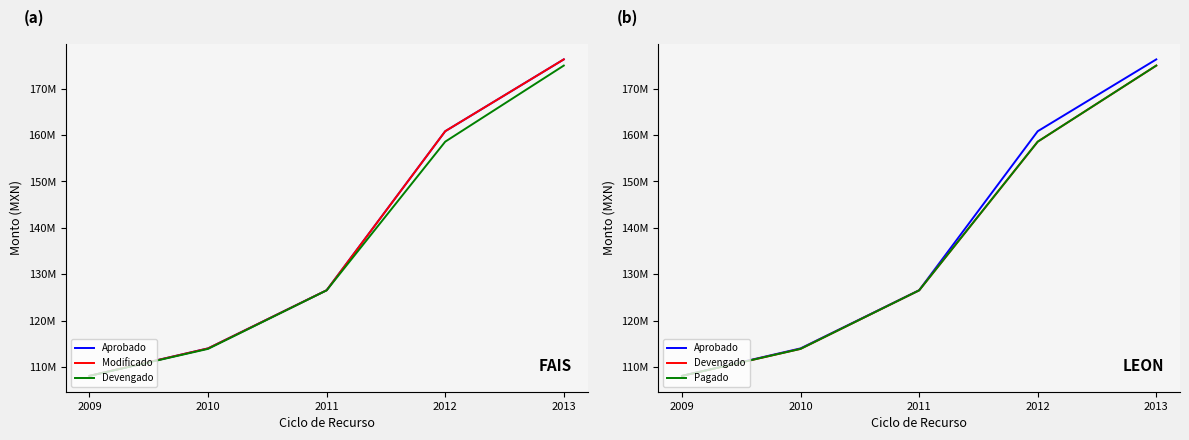

Rank the series at 2010 from lowest to highest value.

Devengado, Pagado, Aprobado, Modificado